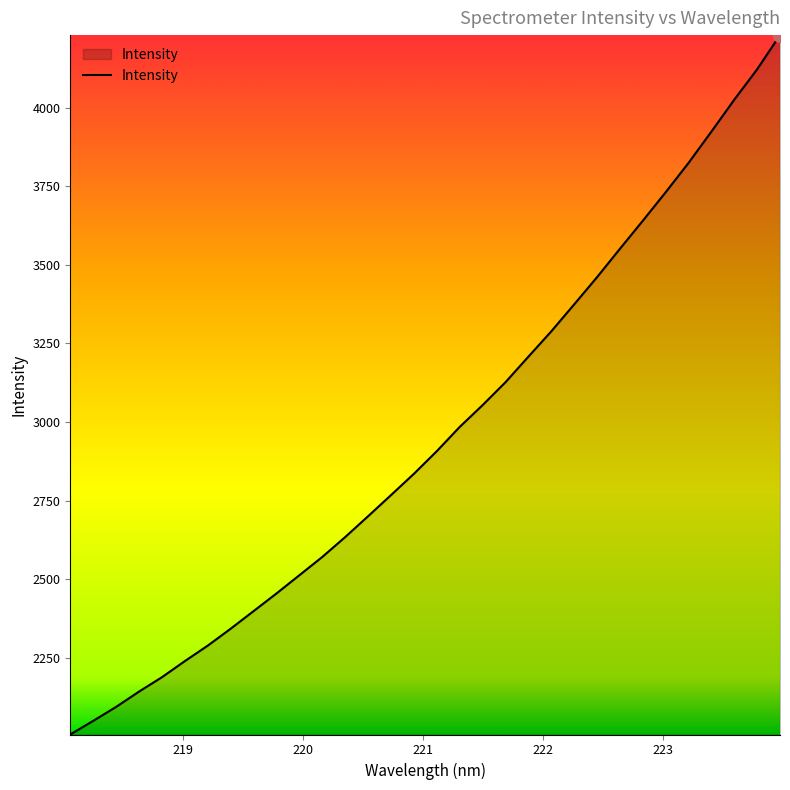

What is the difference between the maximum and minimum values?

2224.6